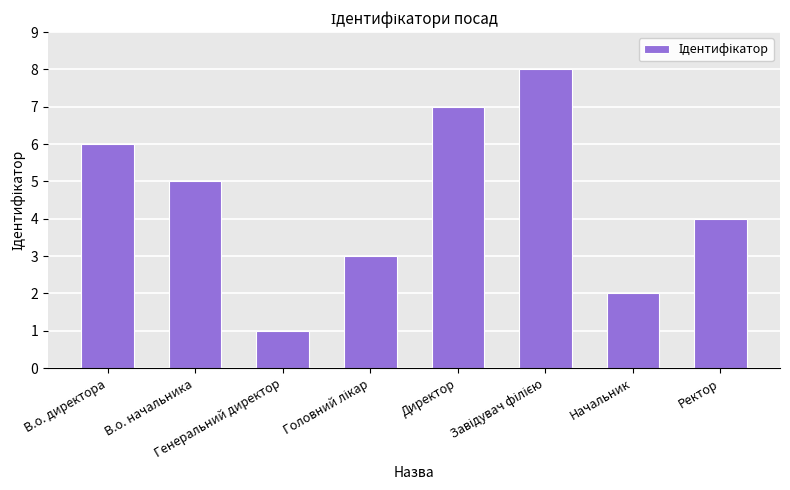

True or false: the data shows 4 at Ректор.

True